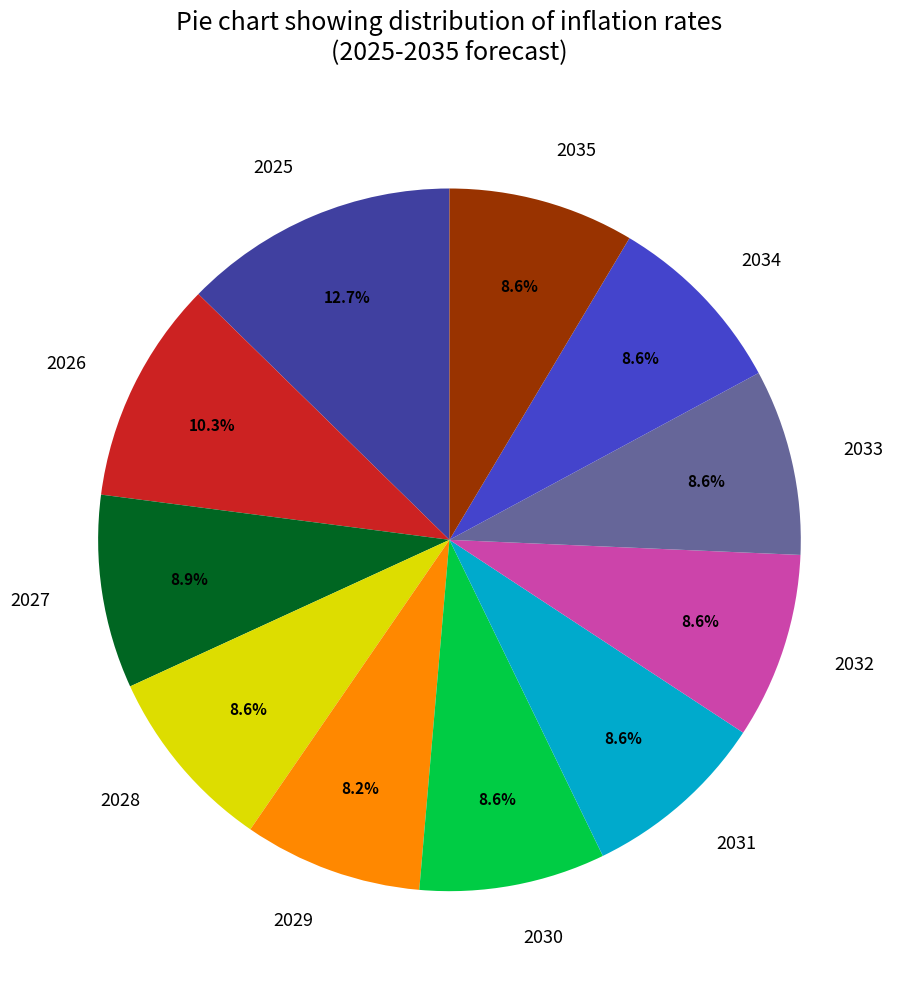

The 2031 slice represents 1% of the pie. True or false?

False